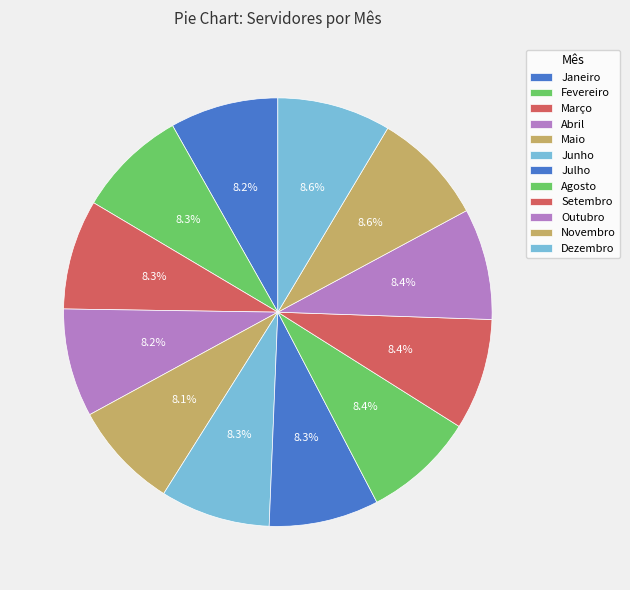

Does Janeiro represent more than half of the total?

No